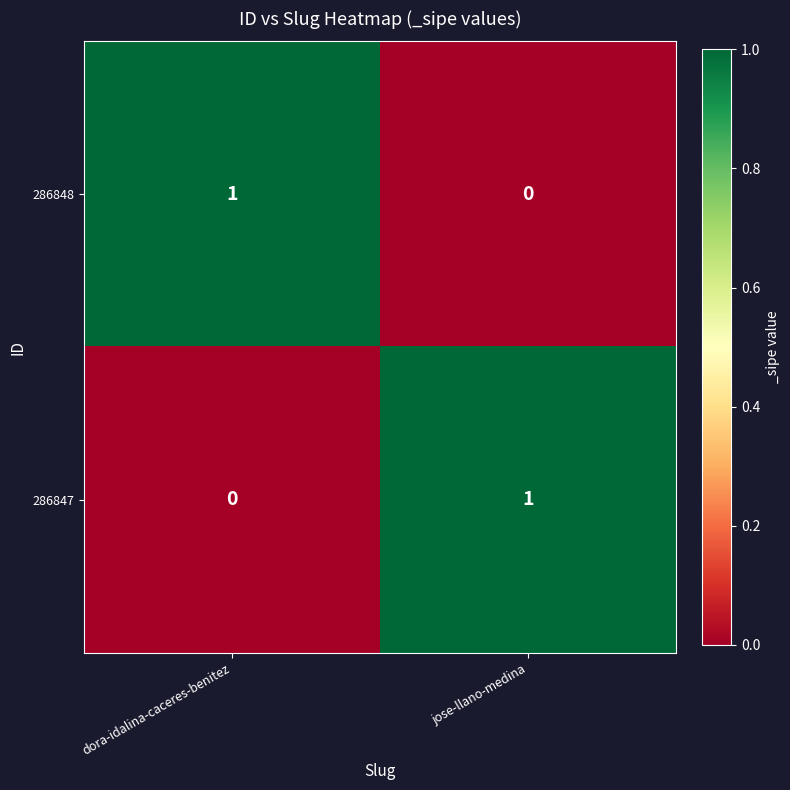

Count the number of categories in the chart.

2